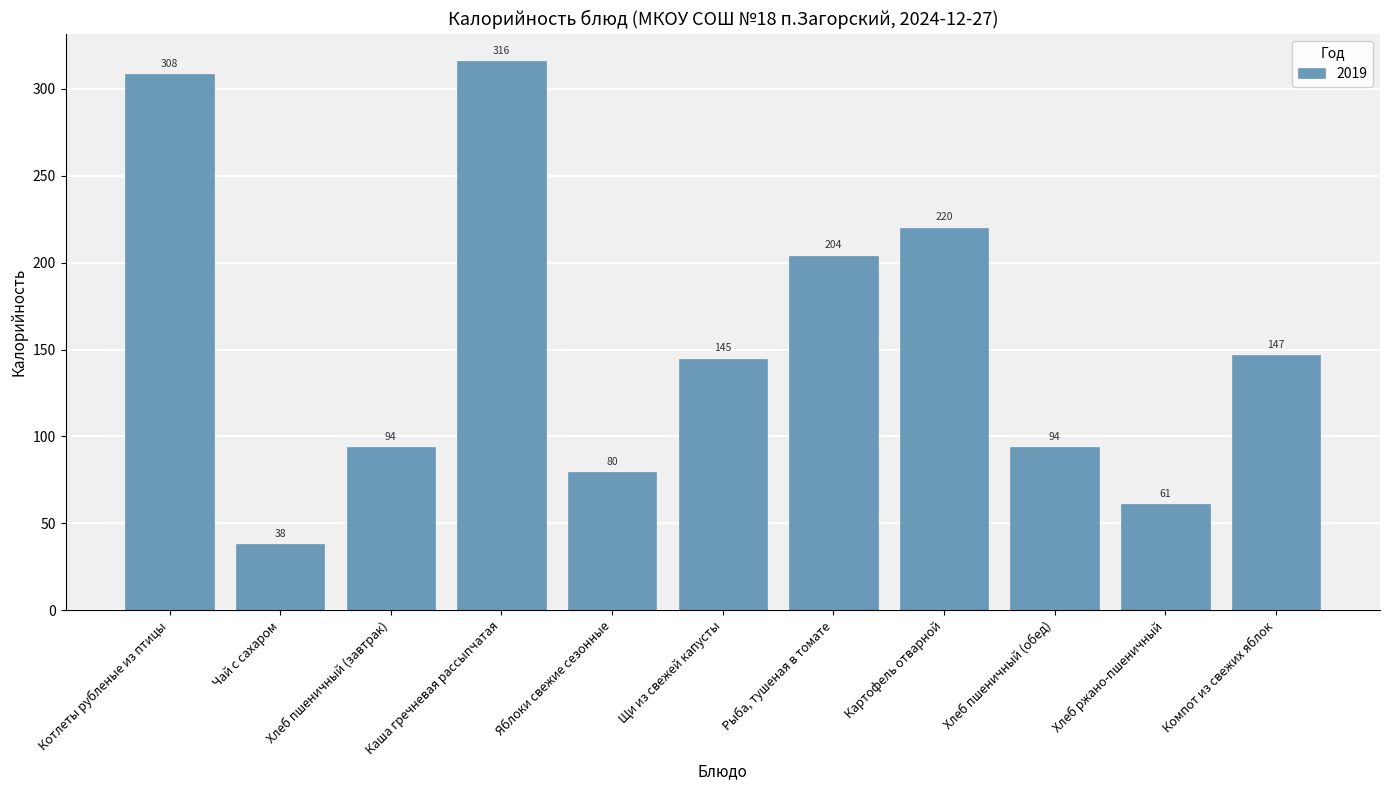

True or false: the data shows 316.0 at Каша гречневая рассыпчатая.

True